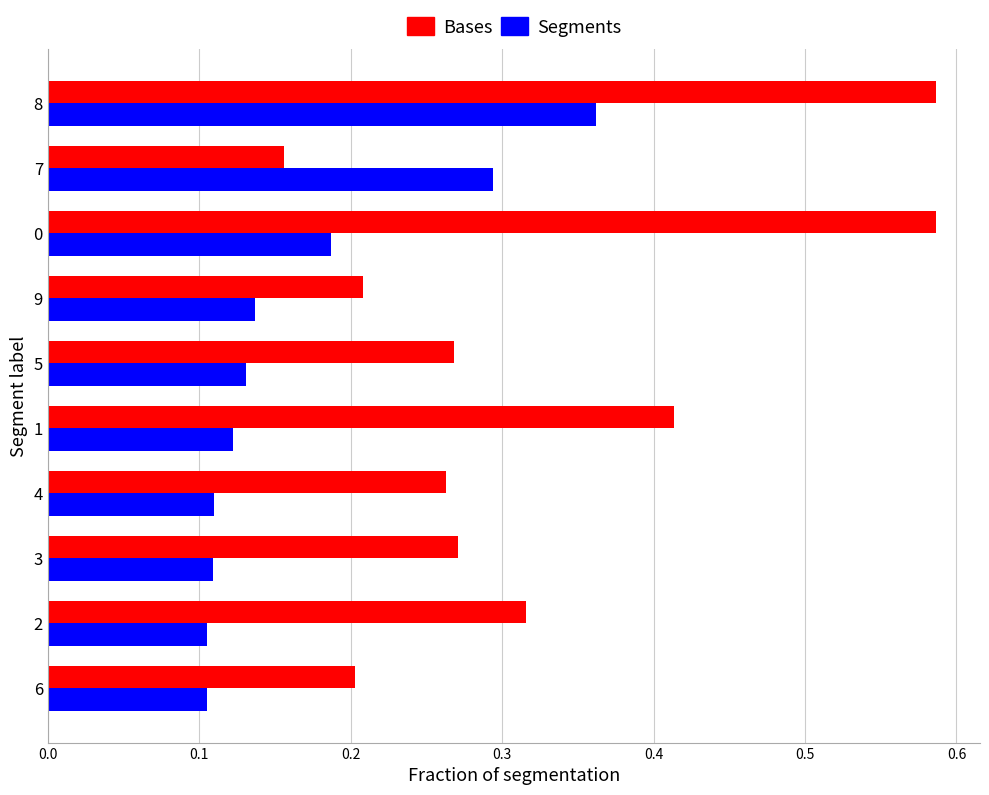

At which category is the sum across all series the highest?

8